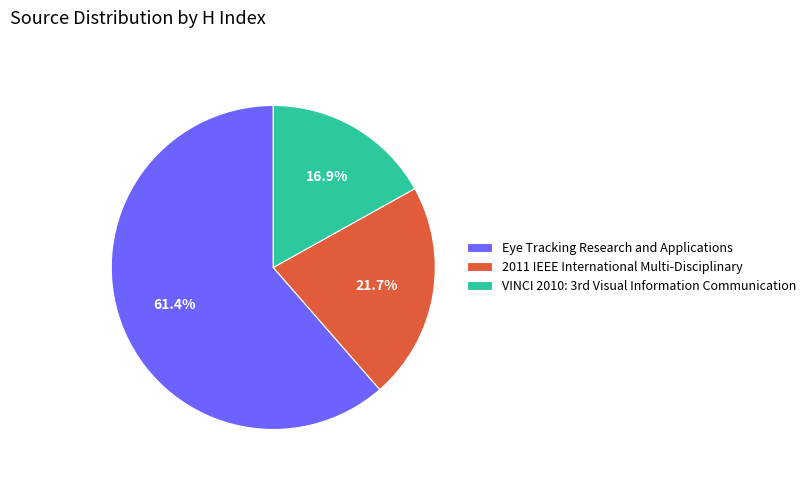

Which slice is the largest?

Eye Tracking Research and Applications